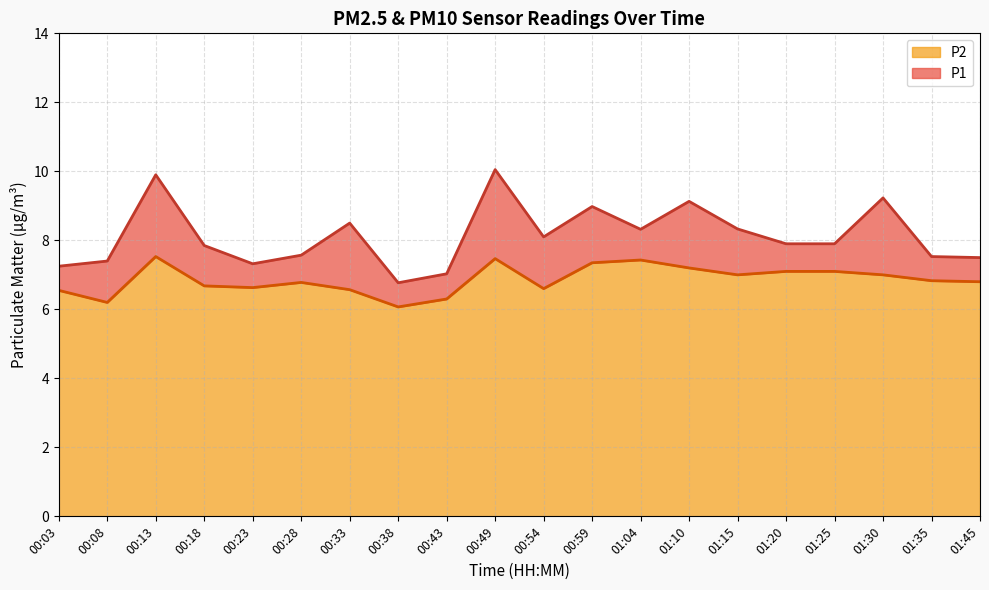

Rank the series by their average value, from lowest to highest.

P2, P1